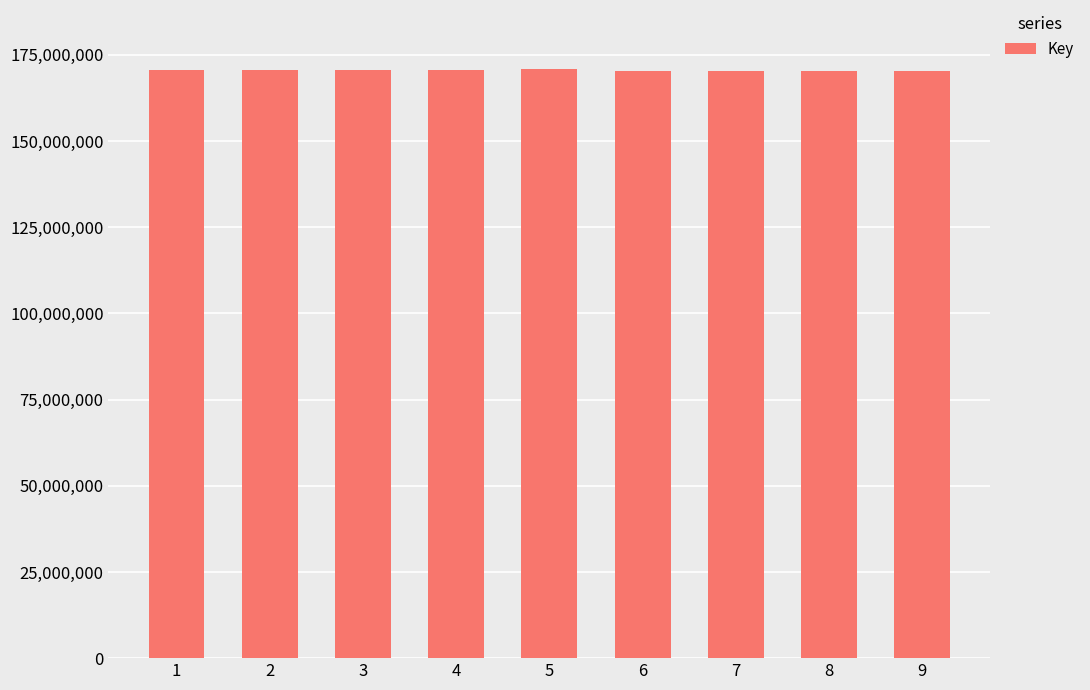

What is the sum of all values?

1534101269